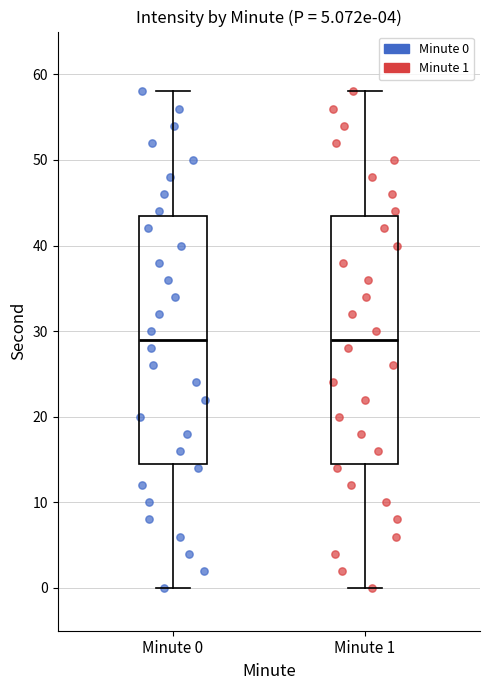

Reading left to right, read every box against the y-axis: the position of its median line, the range the box covers, and the ends of its whiskers. The values are not printed on the chart, so give them approximately, as read against the axis.

Minute 0: median 29, box 15 to 44, whiskers 0 to 58
Minute 1: median 29, box 15 to 44, whiskers 0 to 58